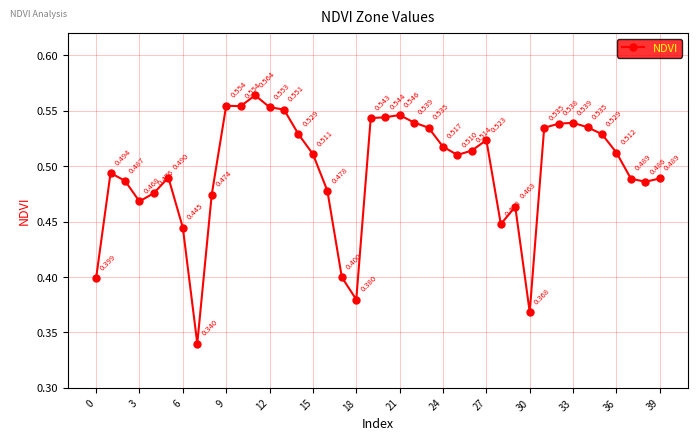

True or false: the data has more than 0 interior local peaks.

True